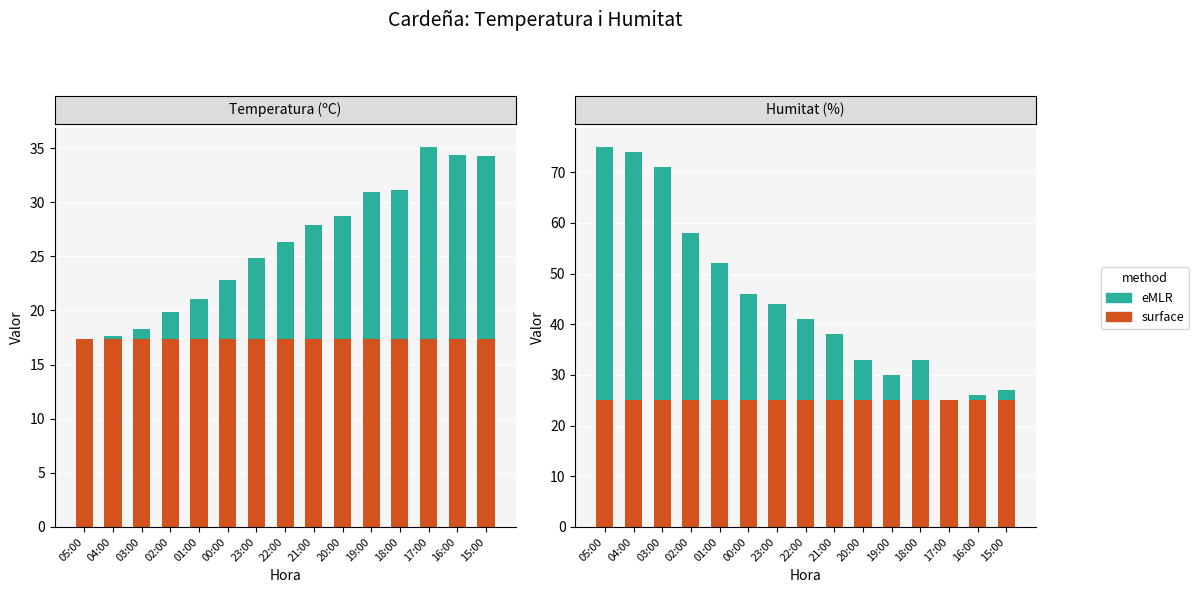

What is the difference between the highest and lowest values at 22:00?

9